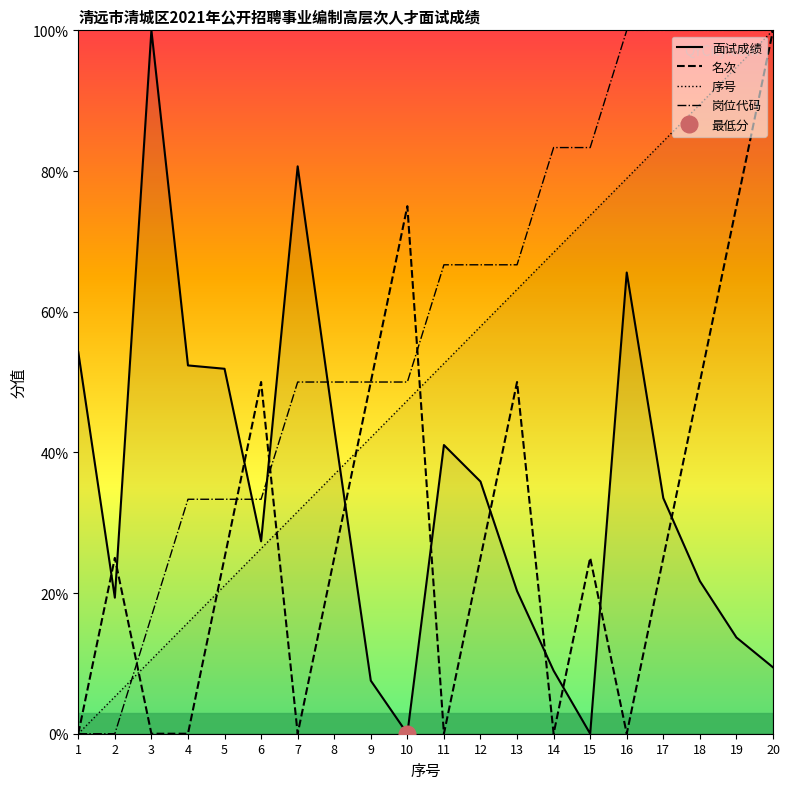

At which label does 序号 first exceed 52?

11